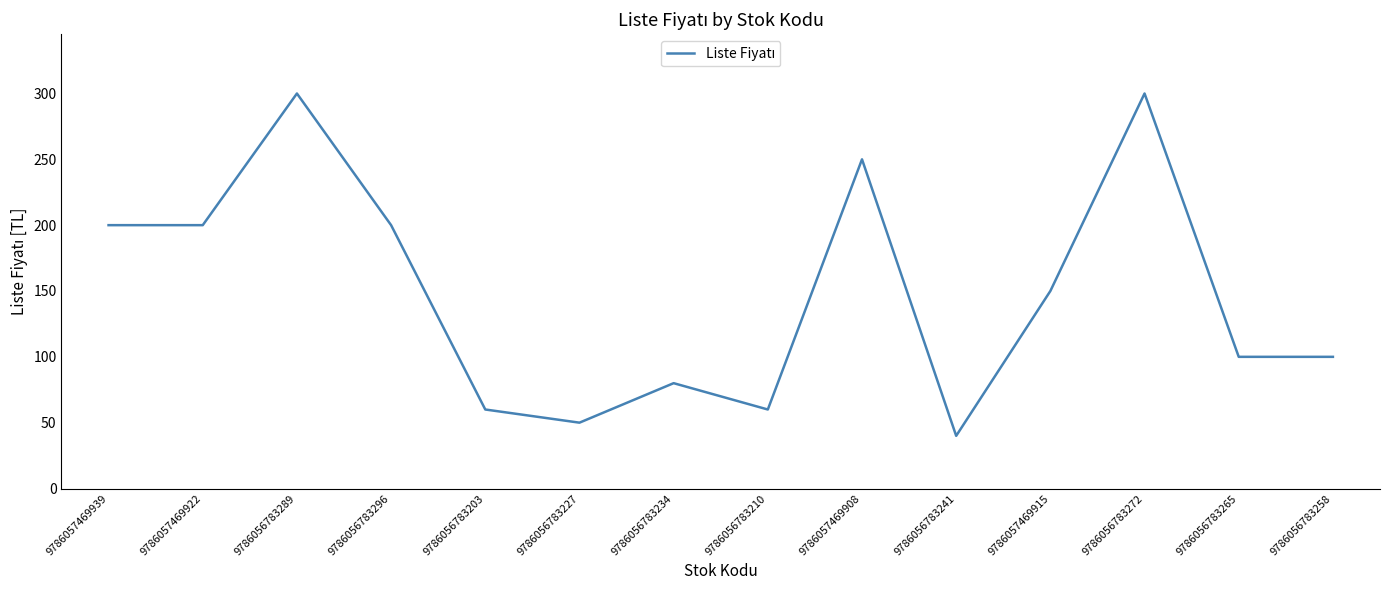

What is the difference between the values at 9786056783272 and 9786056783210?

240